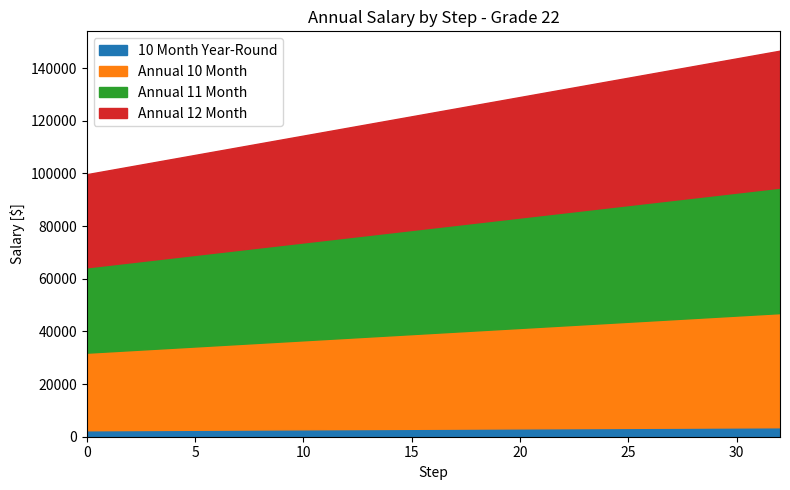

Reading left to right, what are all the values shown in this chart?

10 Month Year-Round: 2455.6	2491.7	2527.8	2563.9	2600.0	2636.1	2672.2	2708.3	2744.4	2780.6	2816.7	2852.8	2888.9	2925.0	2961.1	2997.2	3033.3	3069.4	3105.6	3141.7	3177.8	3213.9	3250.0	3286.1	3322.2	3358.3	3394.4	3430.6	3466.7	3502.8	3538.9	3575.0	3611.1
Annual 10 Month: 29466.7	29900.0	30333.3	30766.7	31200.0	31633.3	32066.7	32500.0	32933.3	33366.7	33800.0	34233.3	34666.7	35100.0	35533.3	35966.7	36400.0	36833.3	37266.7	37700.0	38133.3	38566.7	39000.0	39433.3	39866.7	40300.0	40733.3	41166.7	41600.0	42033.3	42466.7	42900.0	43333.3
Annual 11 Month: 32413.3	32890.0	33366.7	33843.3	34320.0	34796.7	35273.3	35750.0	36226.7	36703.3	37180.0	37656.7	38133.3	38610.0	39086.7	39563.3	40040.0	40516.7	40993.3	41470.0	41946.7	42423.3	42900.0	43376.7	43853.3	44330.0	44806.7	45283.3	45760.0	46236.7	46713.3	47190.0	47666.7
Annual 12 Month: 35360.0	35880.0	36400.0	36920.0	37440.0	37960.0	38480.0	39000.0	39520.0	40040.0	40560.0	41080.0	41600.0	42120.0	42640.0	43160.0	43680.0	44200.0	44720.0	45240.0	45760.0	46280.0	46800.0	47320.0	47840.0	48360.0	48880.0	49400.0	49920.0	50440.0	50960.0	51480.0	52000.0